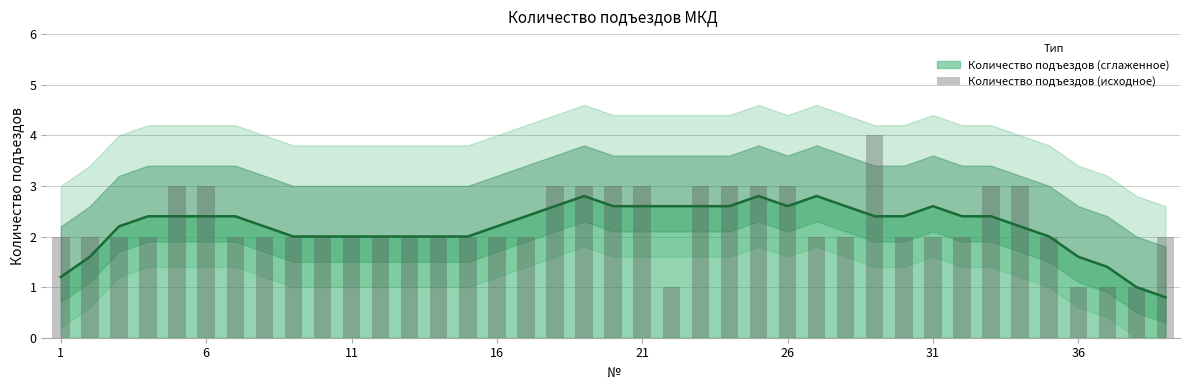

What is the sum of all values?

88